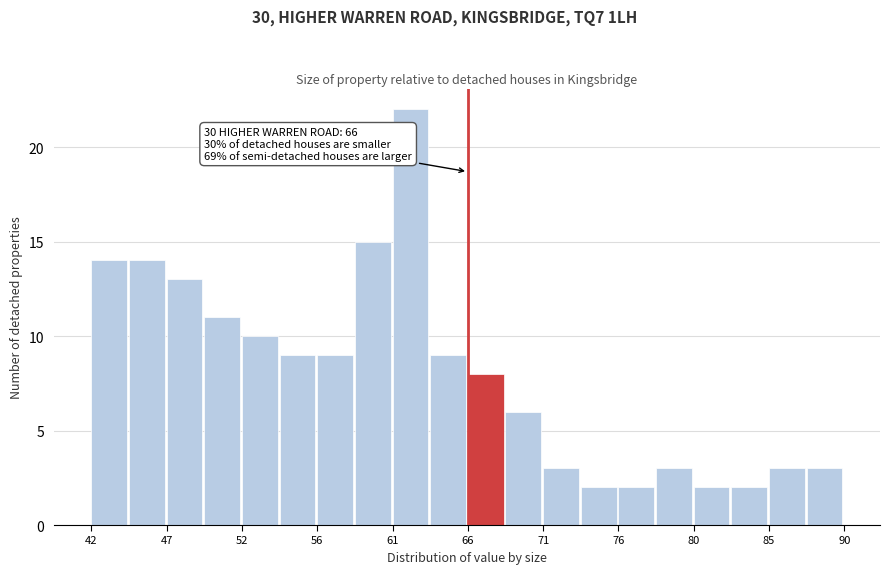

Which range on the x-axis has the tallest bar?

61.0 to 63.5